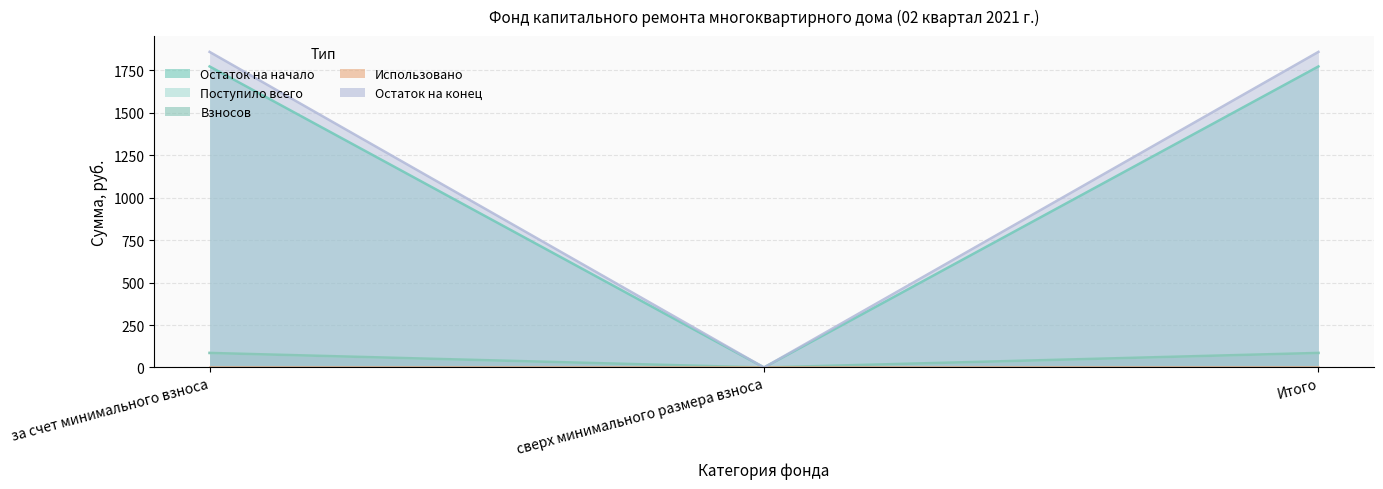

What is the difference between the maximum and minimum values in the Поступило всего series?

1772.6